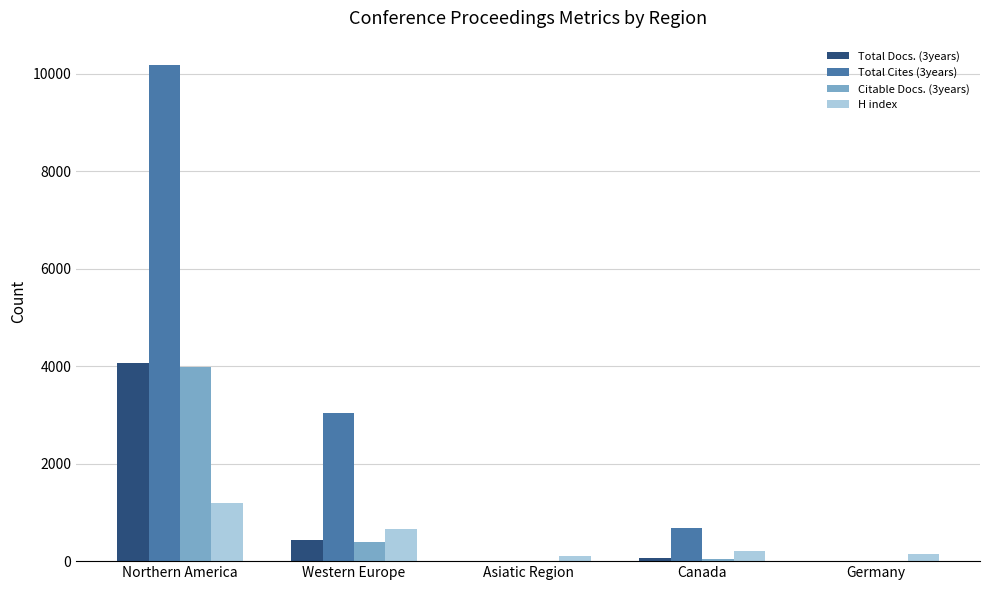

Which label corresponds to the largest value in the chart?

Northern America